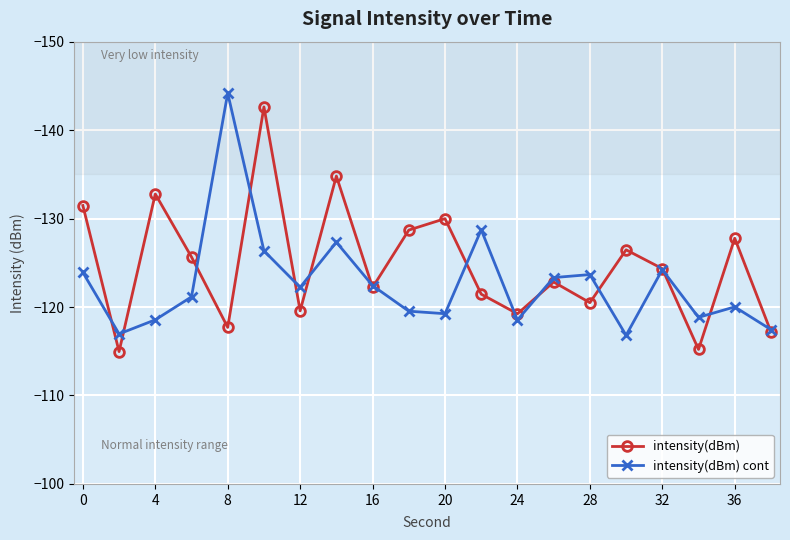

What is the value of the intensity(dBm) point at the 9th from the left?

-122.2